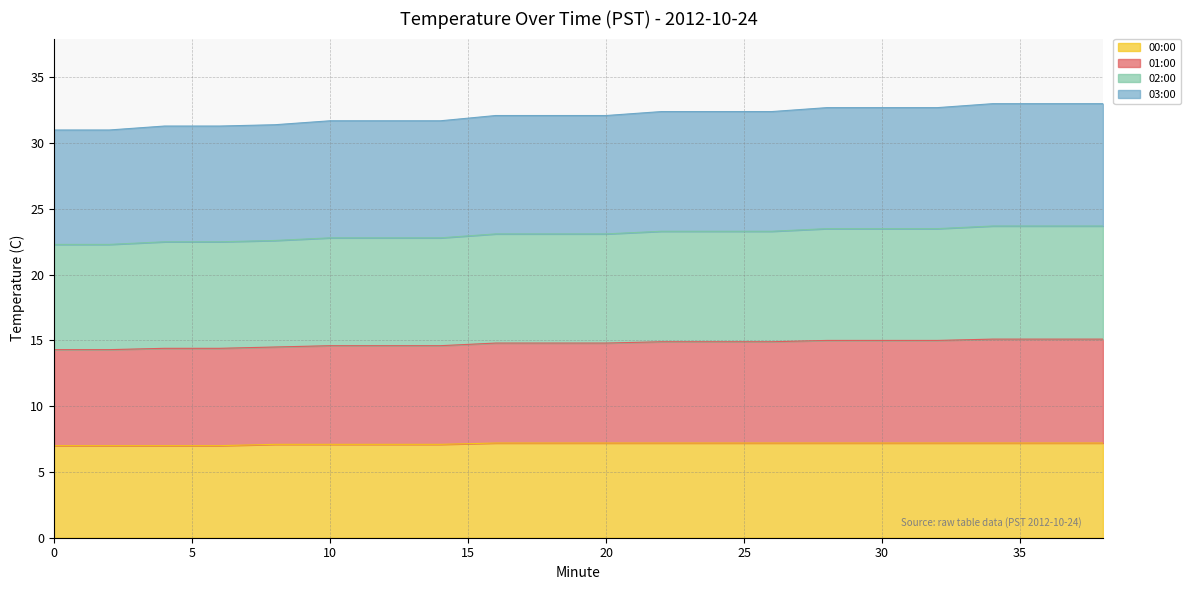

Is it true that 01:00 equals 55.9 at 18?

False